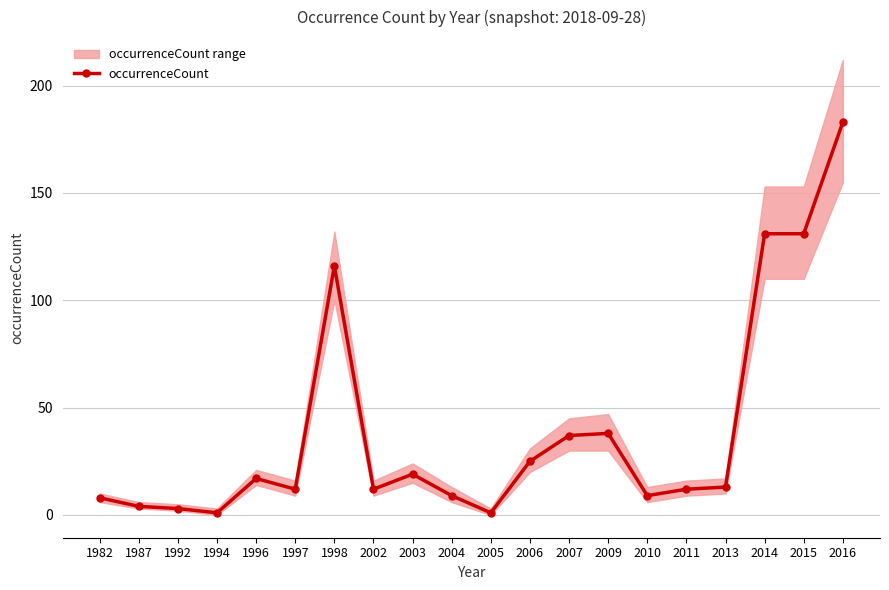

Which category has the lowest value across all series?

1994